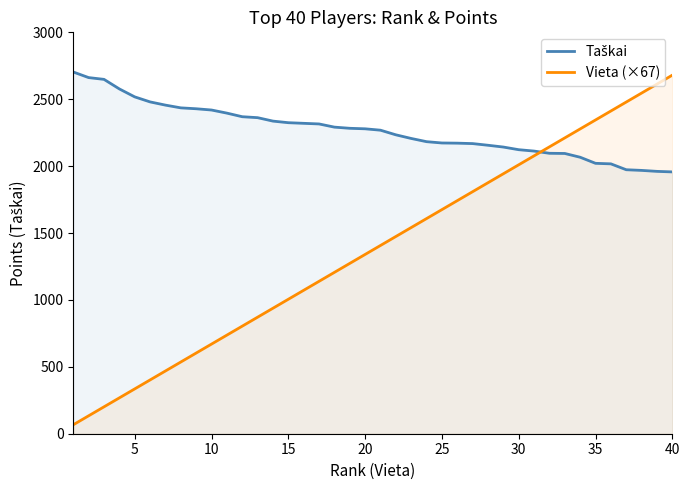

Read the Vieta (×67) value at 15.

1005.0